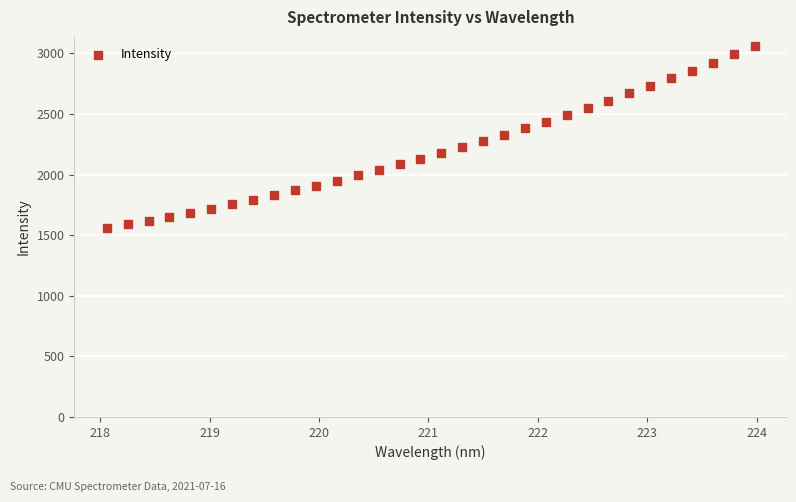

What is the range of X values (max minus min)?

5.9